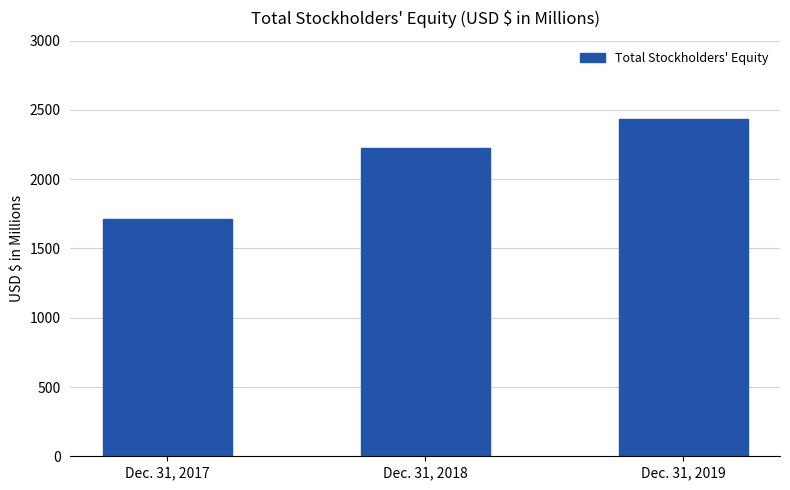

What is the difference between the maximum and minimum values?

720.7